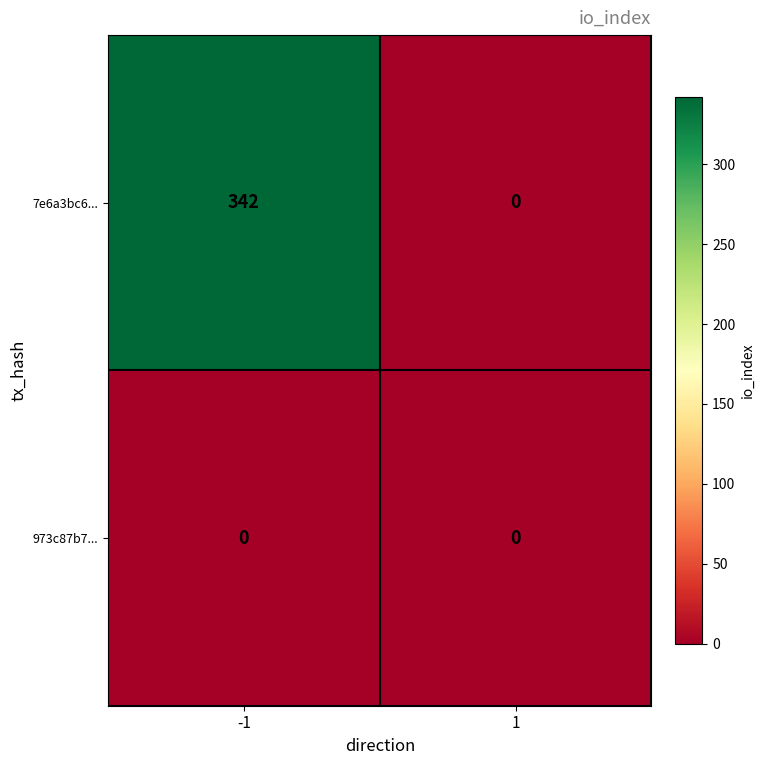

Rank the series by their maximum value, from highest to lowest.

7e6a3bc6..., 973c87b7...